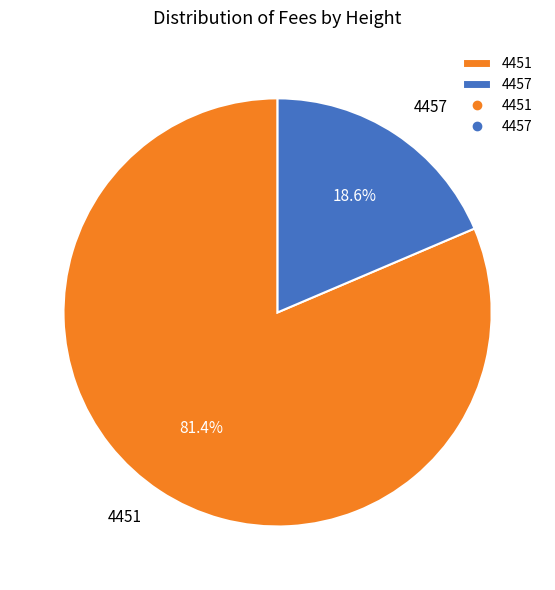

Rank the categories by value from lowest to highest.

4457, 4451